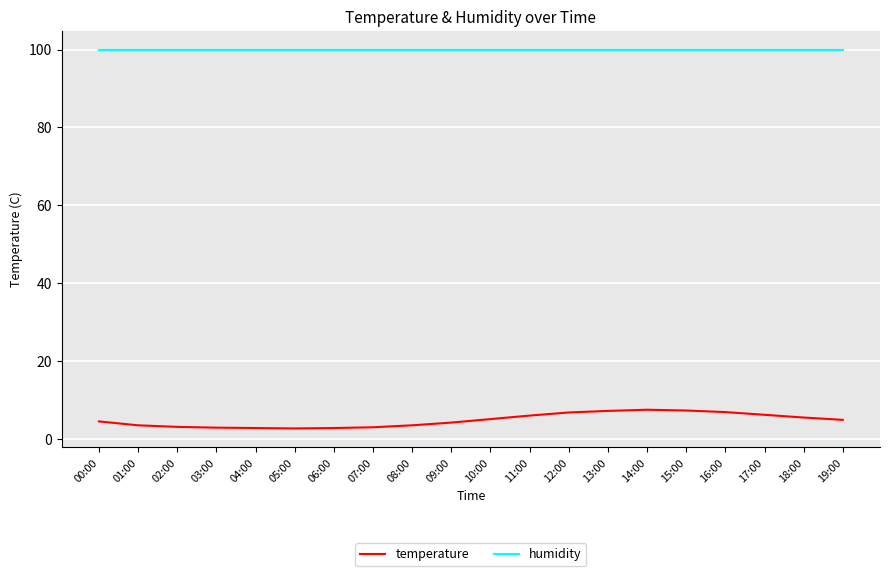

List the series in order of their peak value, highest first.

humidity, temperature